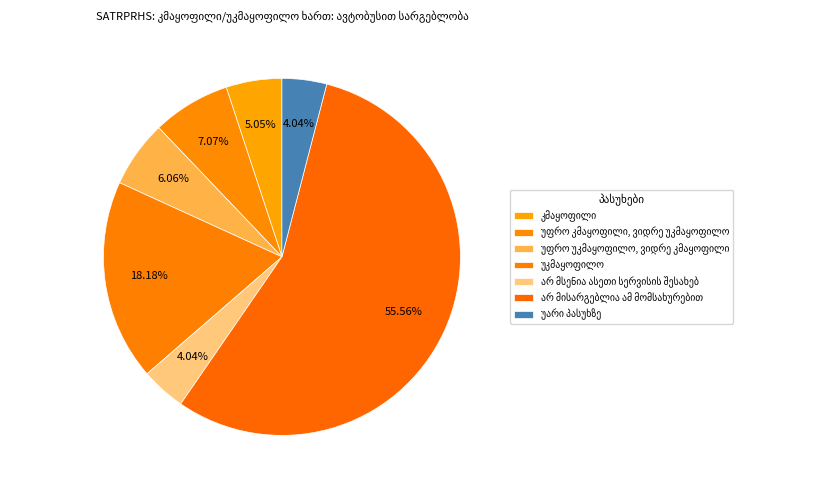

True or false: უარი პასუხზე accounts for 1% of the total.

False